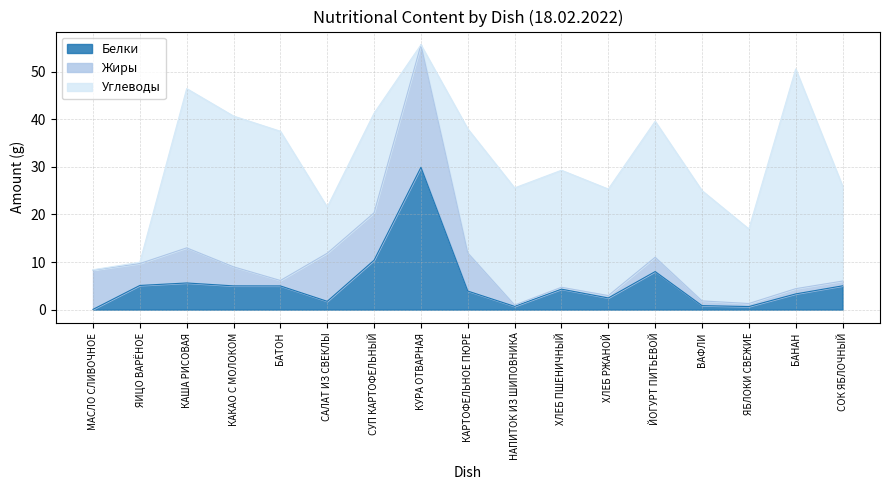

At which label does Белки reach its peak?

КУРА ОТВАРНАЯ